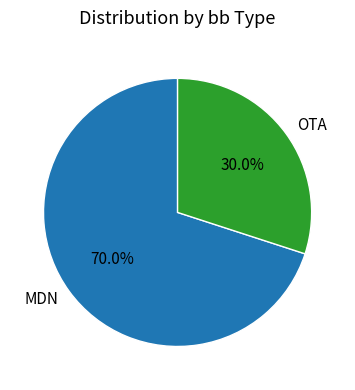

Is there any slice that represents more than half of the pie?

Yes